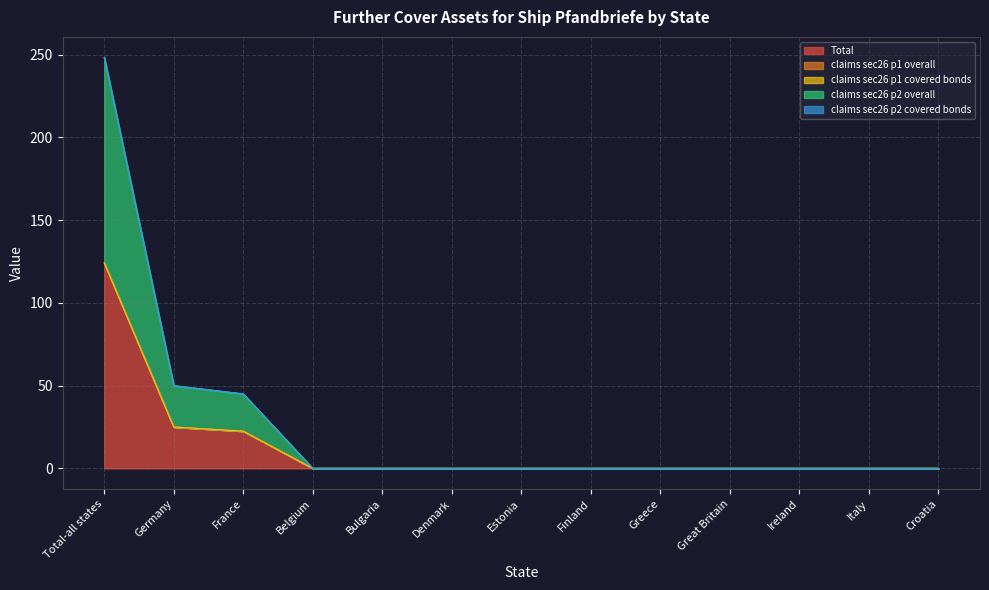

What is the label of the 3rd point from the right?

Ireland